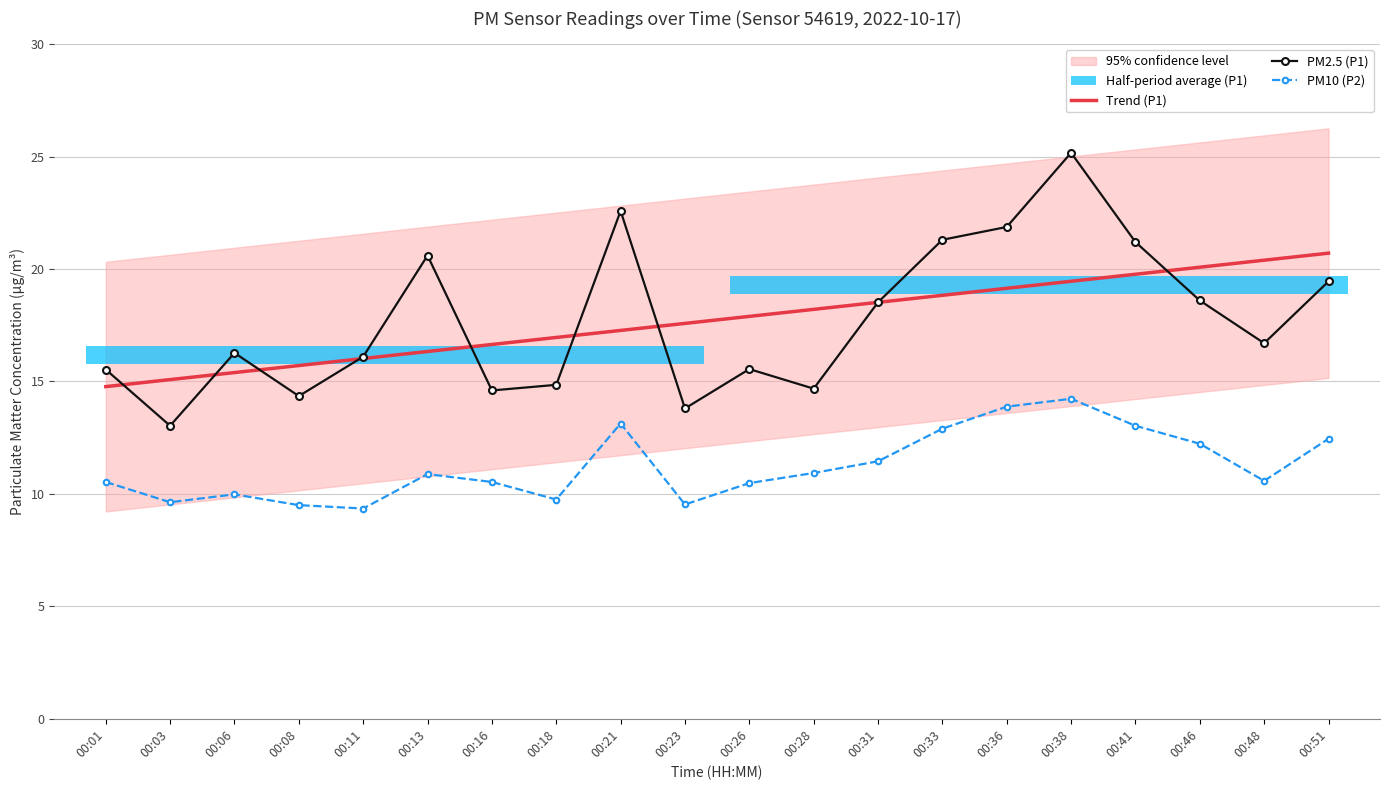

What is the average value of the PM2.5 (P1) series?

17.7